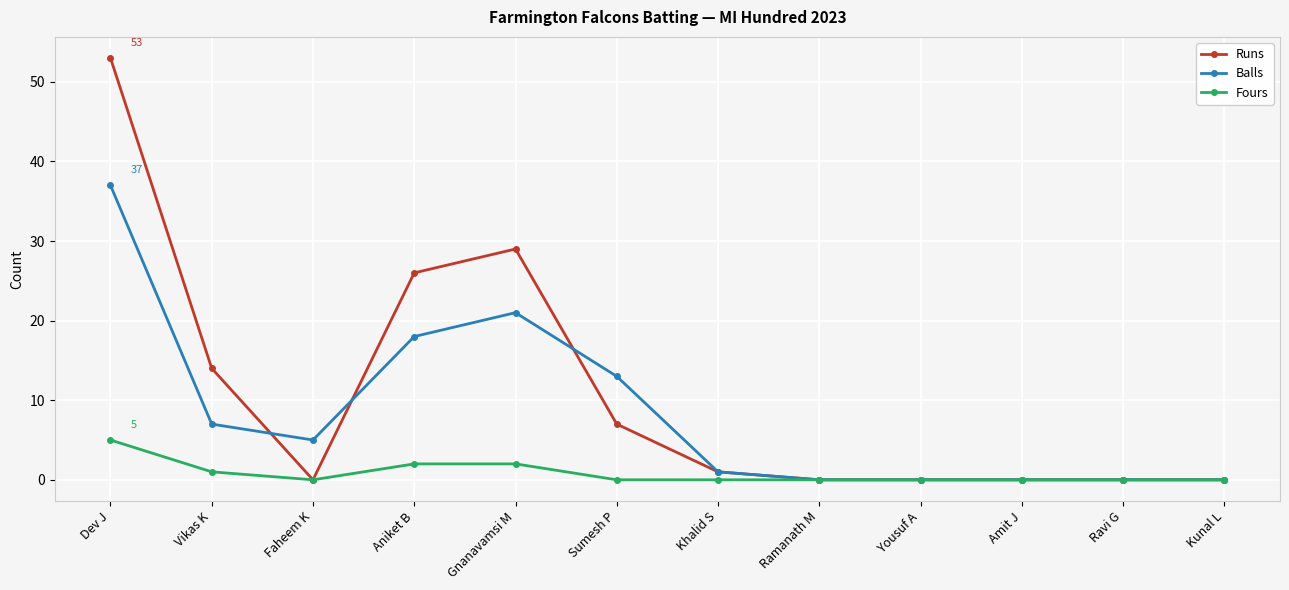

What is the maximum value shown in the chart?

53